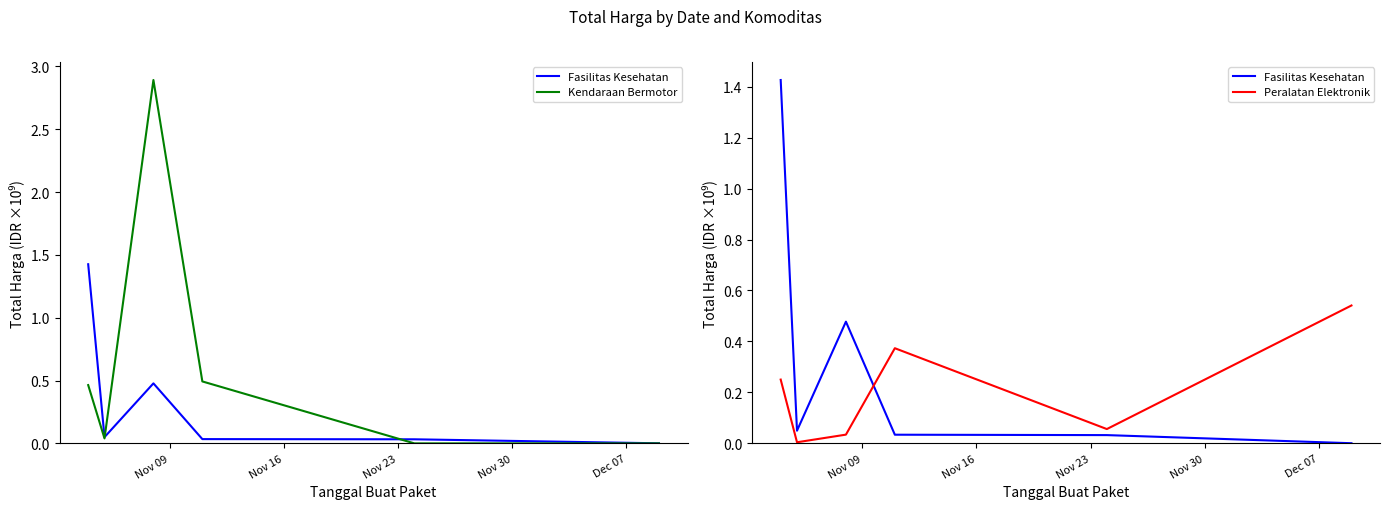

What are all the series names shown in the legend?

Fasilitas Kesehatan, Kendaraan Bermotor, Peralatan Elektronik